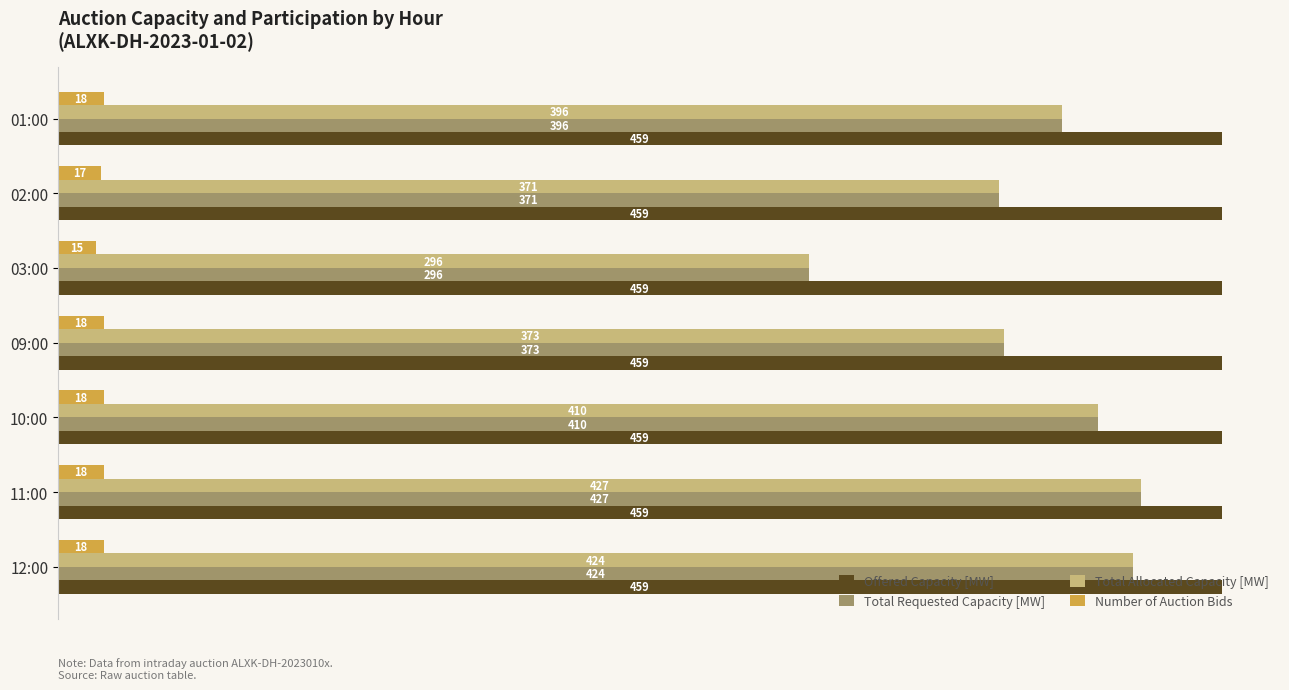

Where is Total Requested Capacity [MW] nearest to the value 361?

02:00